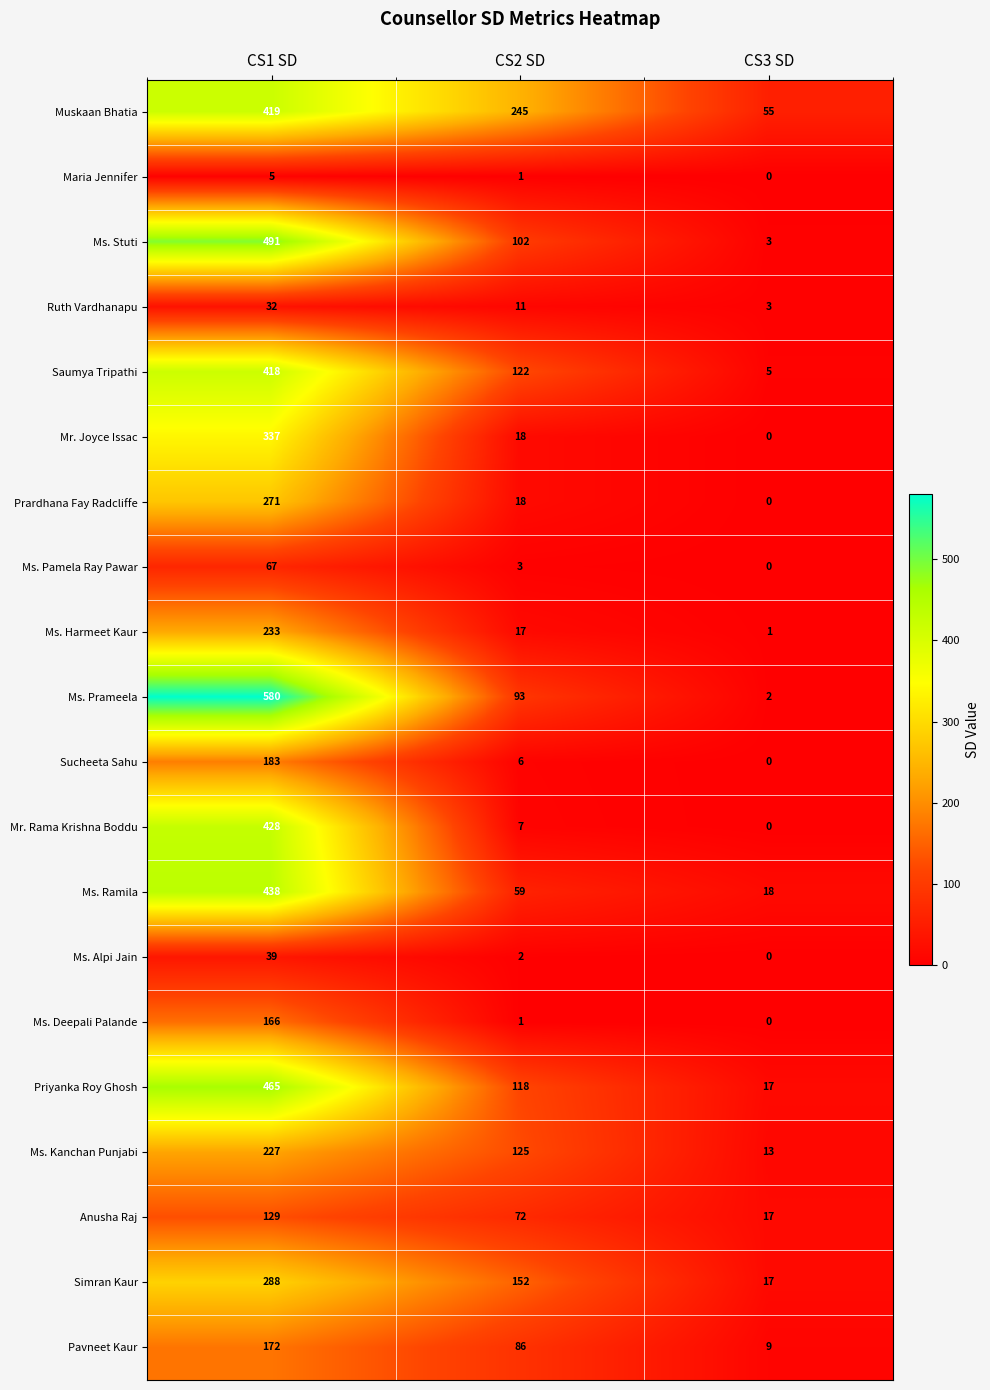

Where is Simran Kaur nearest to the value 152?

CS2 SD